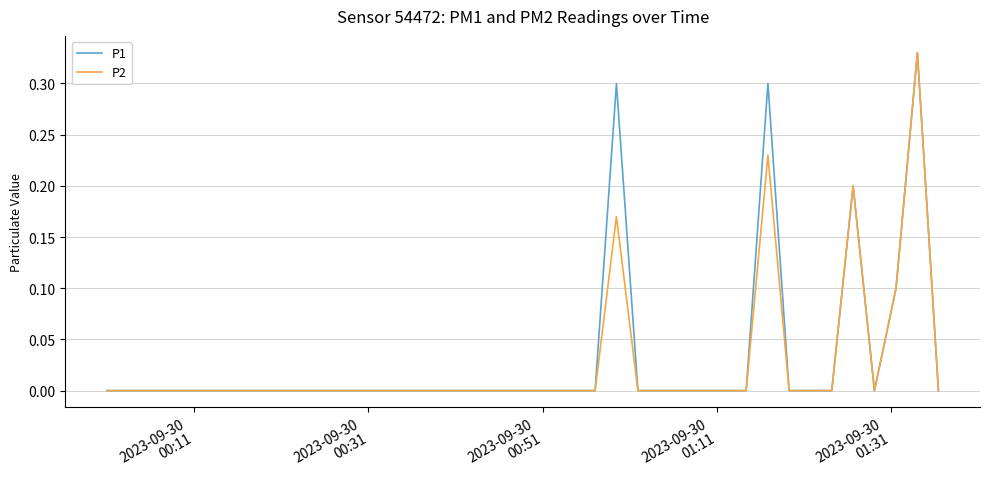

How many lines are shown in the chart?

2